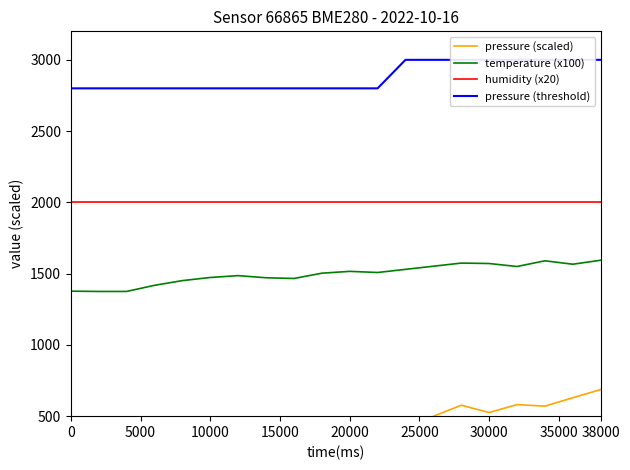

Is it true that temperature (x100) equals 2707.8 at 38000?

False